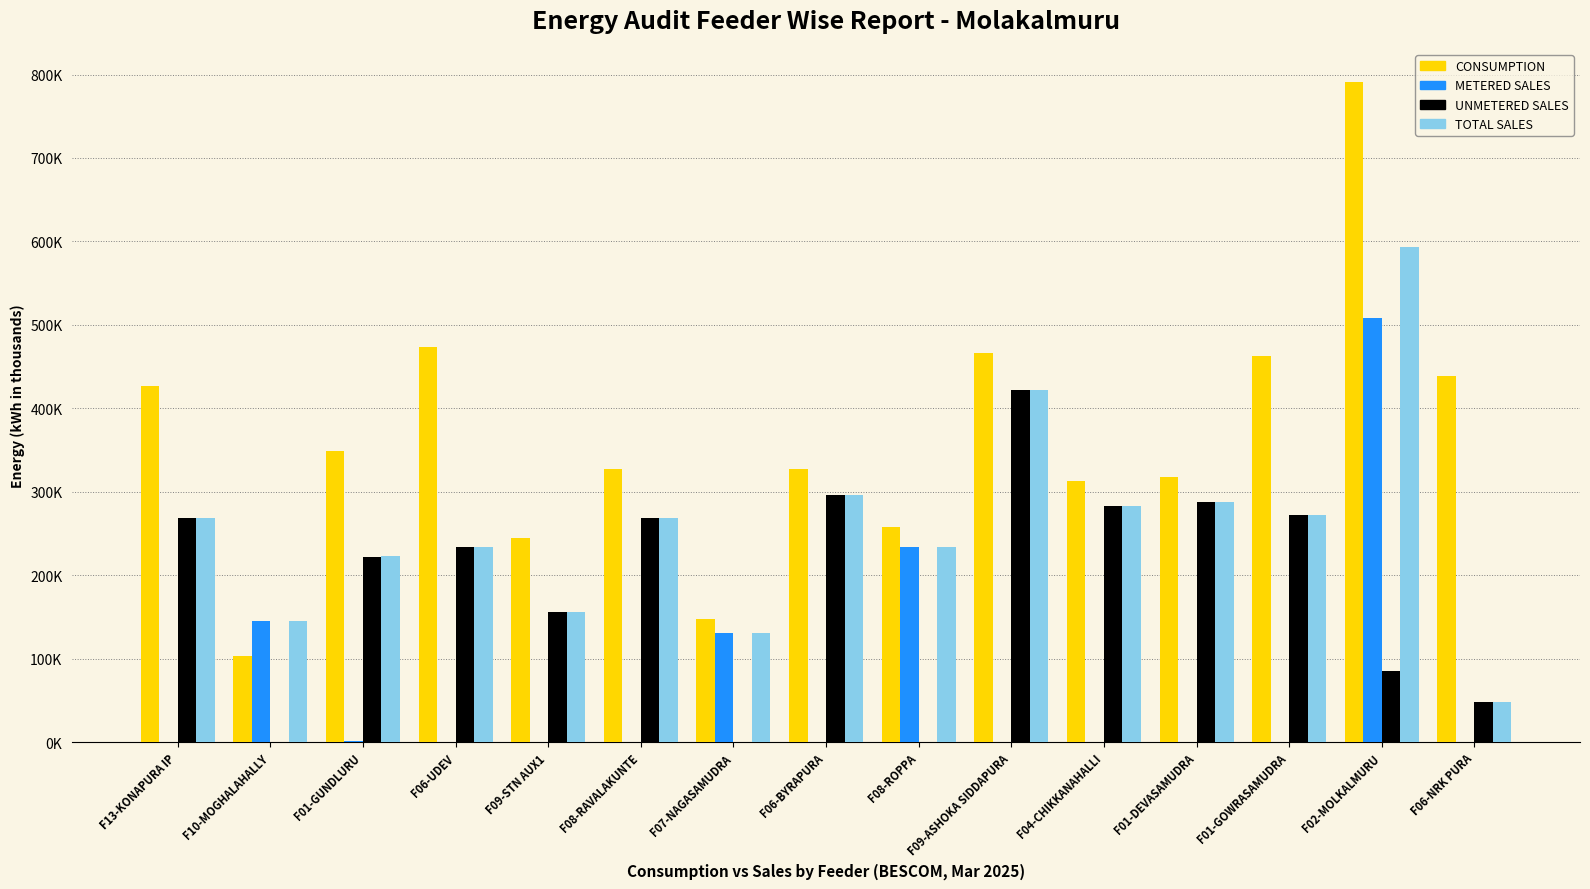

What are all the series names shown in the legend?

CONSUMPTION, METERED SALES, UNMETERED SALES, TOTAL SALES